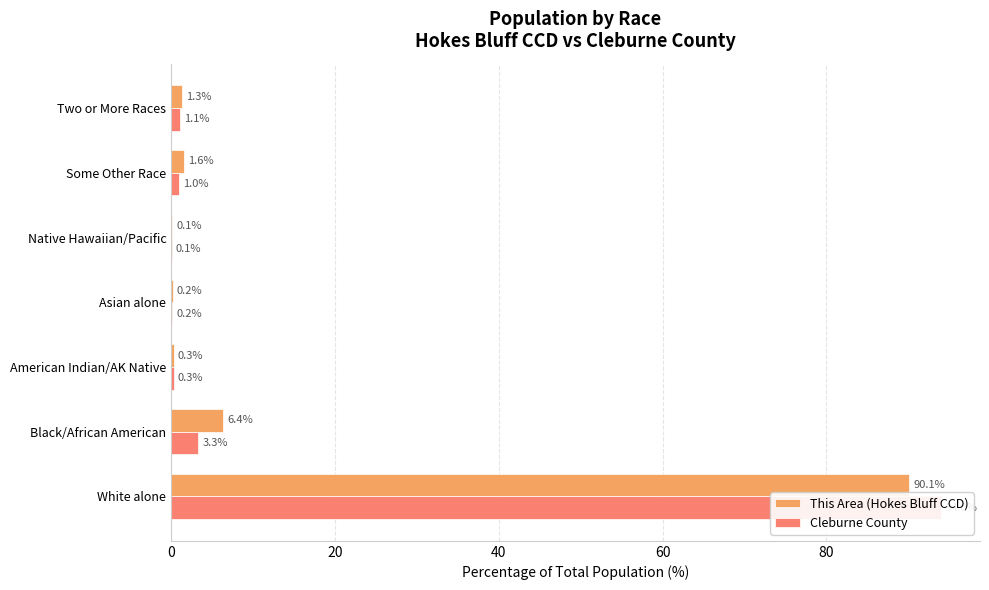

At Native Hawaiian/Pacific, list the series in order from smallest to largest.

Cleburne County, This Area (Hokes Bluff CCD)